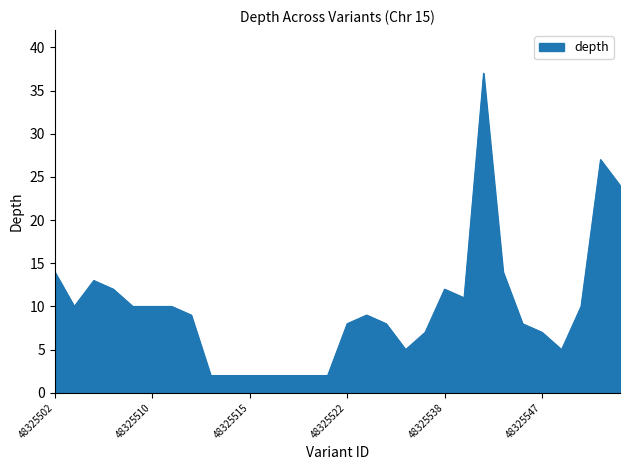

What is the difference between the maximum and minimum values?

35